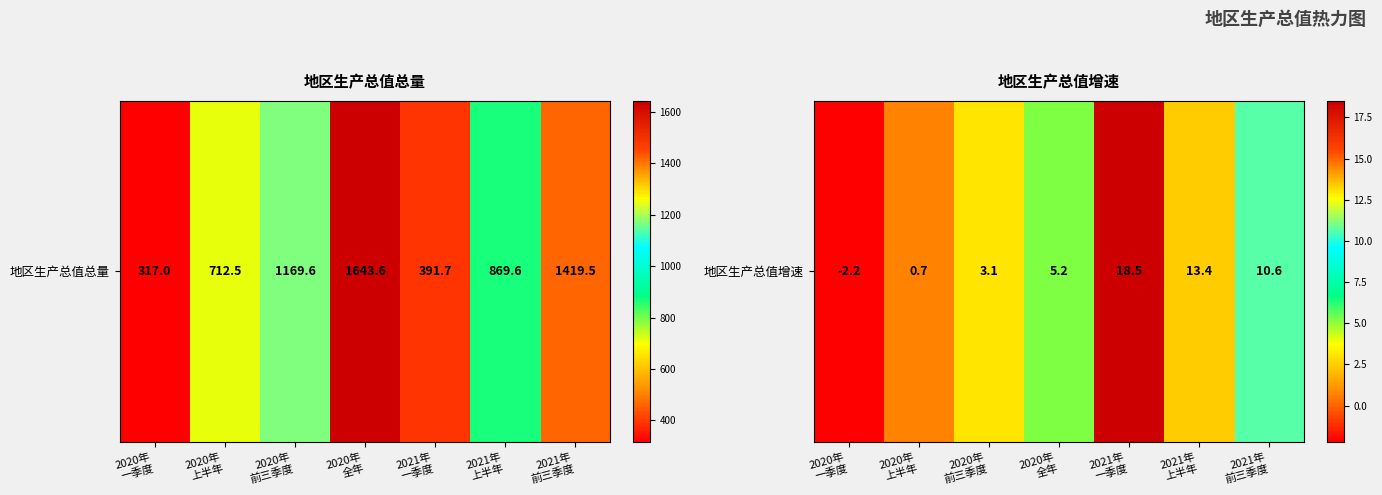

How many series are shown in this chart?

1